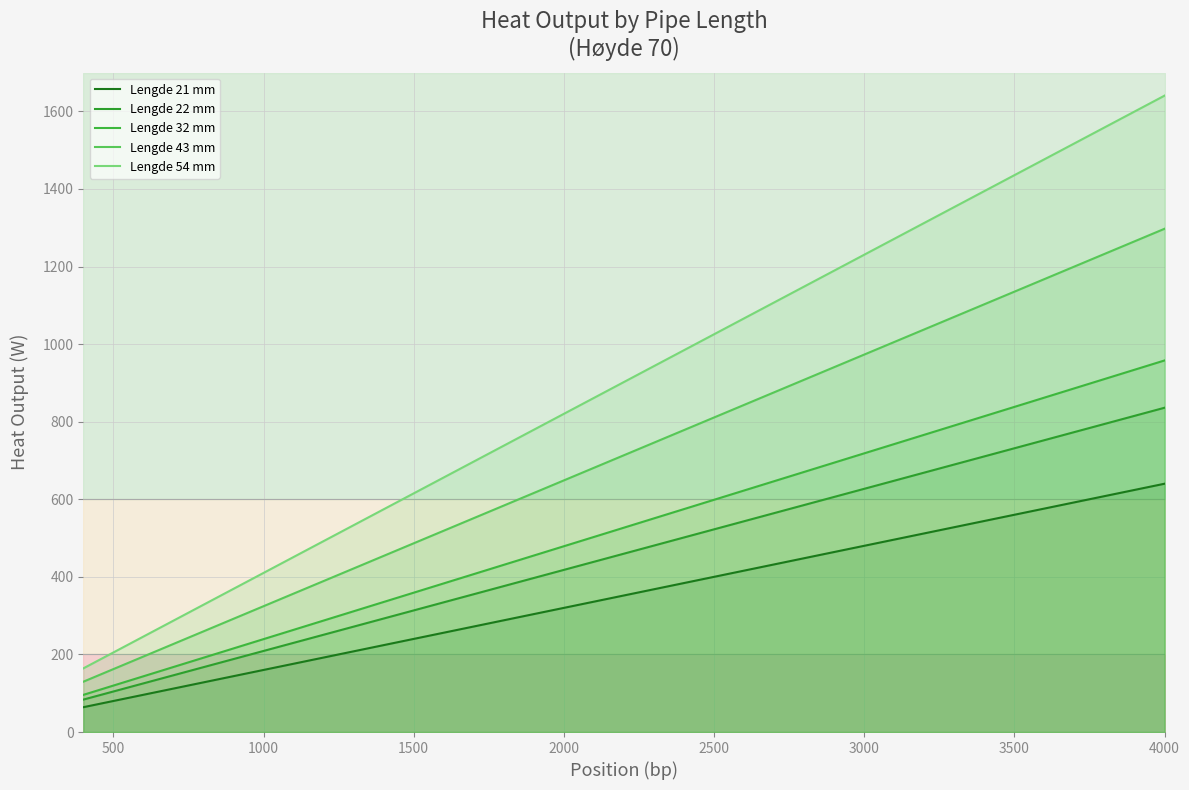

What are all the series names shown in the legend?

Lengde 21 mm, Lengde 22 mm, Lengde 32 mm, Lengde 43 mm, Lengde 54 mm